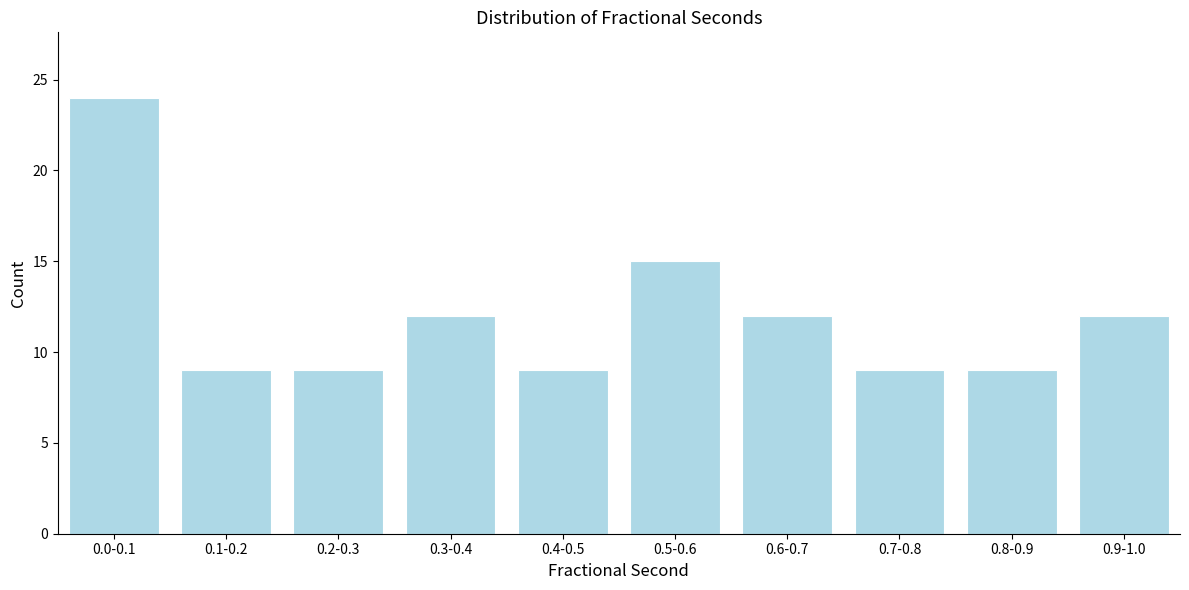

Reading left to right, extract all data points from this chart.

24	9	9	12	9	15	12	9	9	12